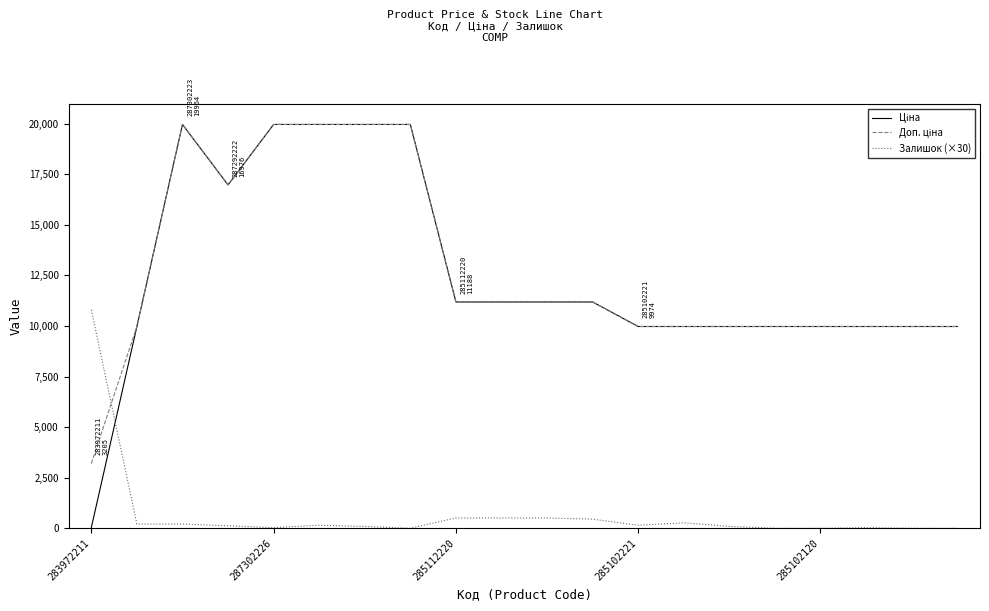

What is the maximum value for Залишок (×30)?

10800.0